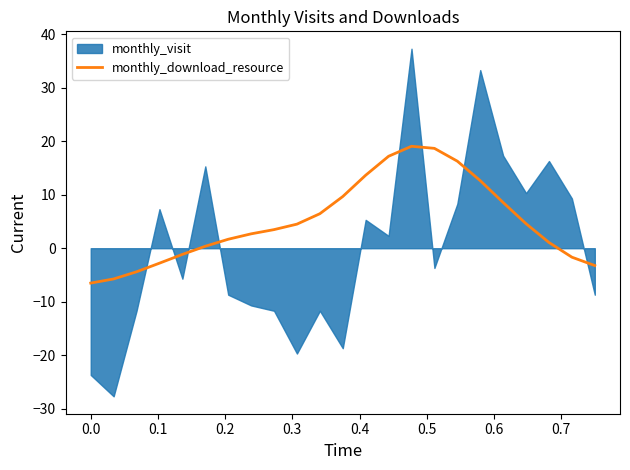

How many values are above zero?

16